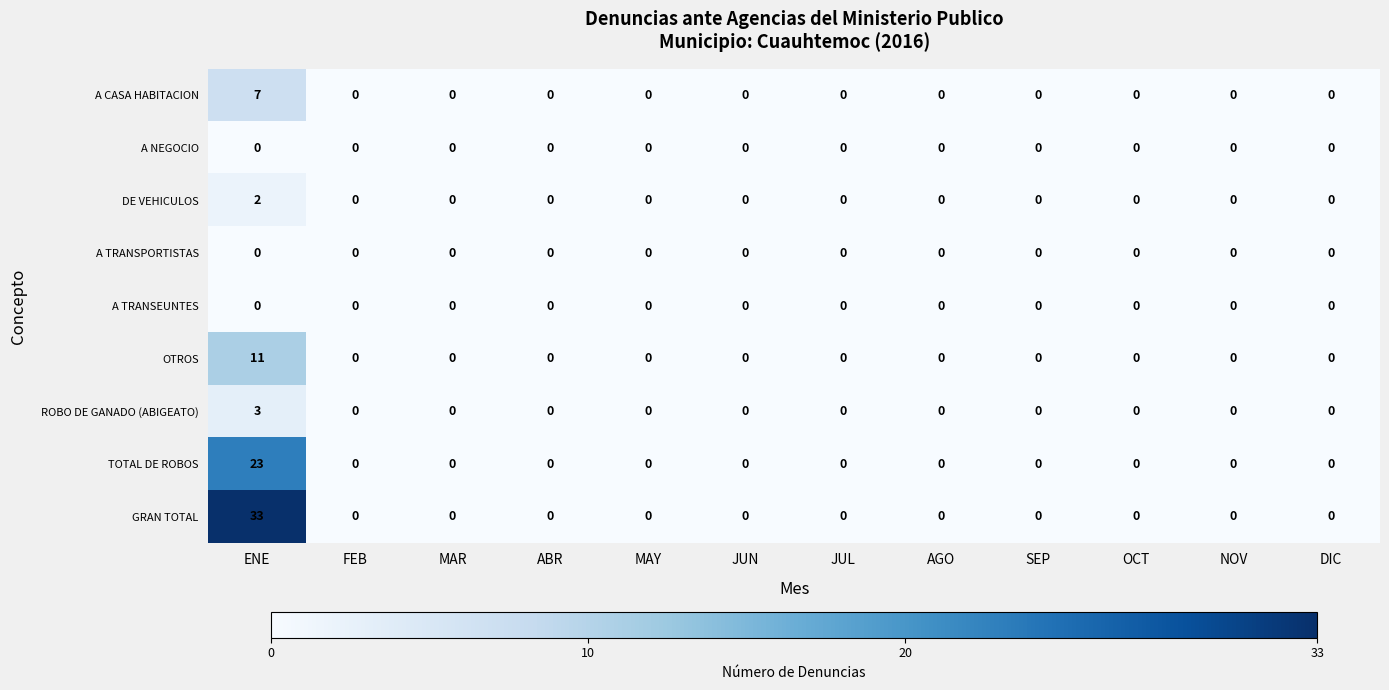

Count the DE VEHICULOS values in the range 0 to 1.

11